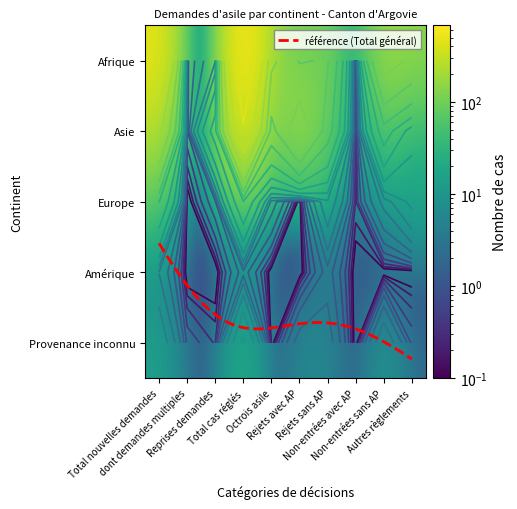

Is the value of Asie at Rejets sans AP greater than the value of Provenance inconnu at Rejets sans AP?

Yes